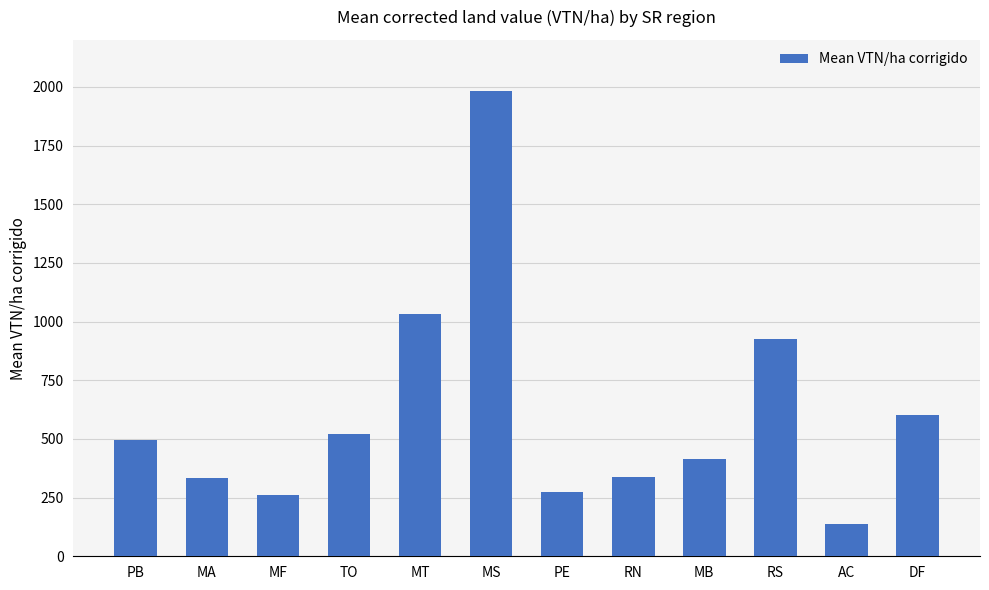

What is the average value?

610.4